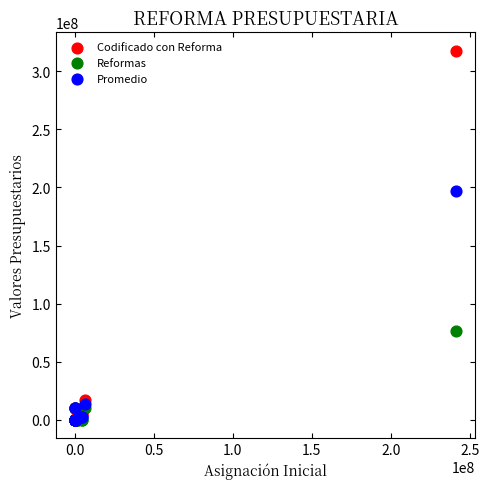

In the Promedio series, what Y value is closest to 98517963?

13727229.5